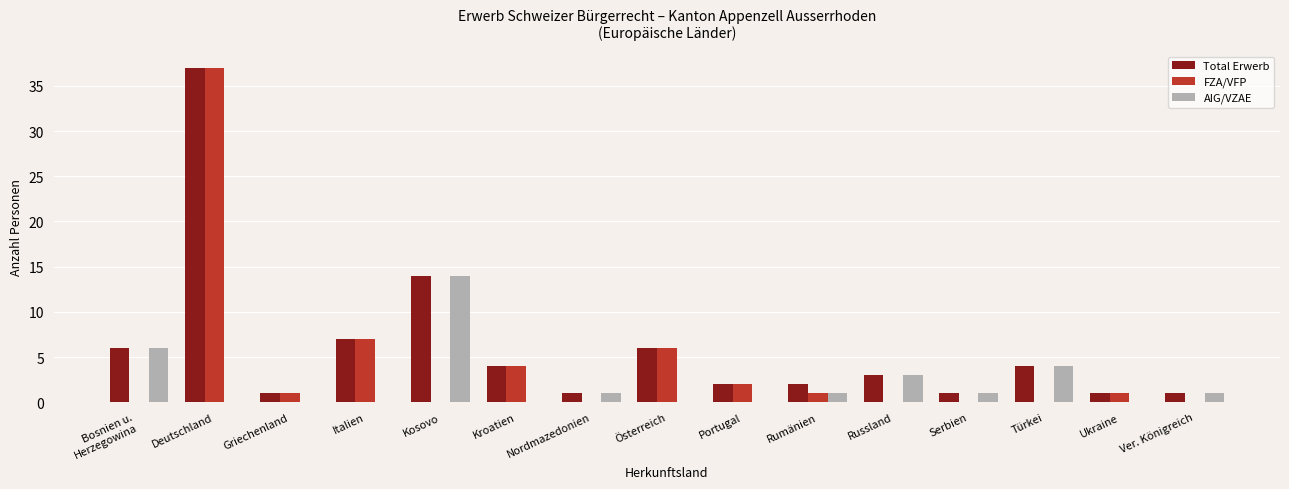

Reading right to left, extract all data points from this chart.

Total Erwerb: Ver. Königreich=1	Ukraine=1	Türkei=4	Serbien=1	Russland=3	Rumänien=2	Portugal=2	Österreich=6	Nordmazedonien=1	Kroatien=4	Kosovo=14	Italien=7	Griechenland=1	Deutschland=37	Bosnien u.
Herzegowina=6
FZA/VFP: Ver. Königreich=0	Ukraine=1	Türkei=0	Serbien=0	Russland=0	Rumänien=1	Portugal=2	Österreich=6	Nordmazedonien=0	Kroatien=4	Kosovo=0	Italien=7	Griechenland=1	Deutschland=37	Bosnien u.
Herzegowina=0
AIG/VZAE: Ver. Königreich=1	Ukraine=0	Türkei=4	Serbien=1	Russland=3	Rumänien=1	Portugal=0	Österreich=0	Nordmazedonien=1	Kroatien=0	Kosovo=14	Italien=0	Griechenland=0	Deutschland=0	Bosnien u.
Herzegowina=6